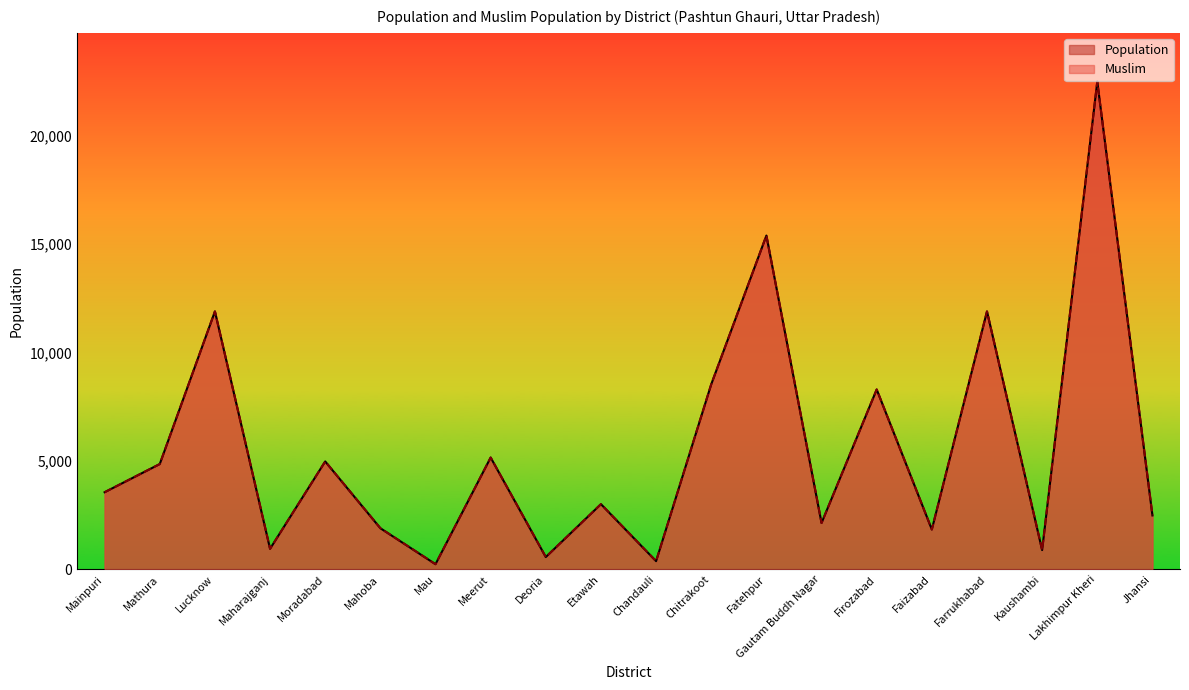

Which series has the largest range (max minus min)?

Population